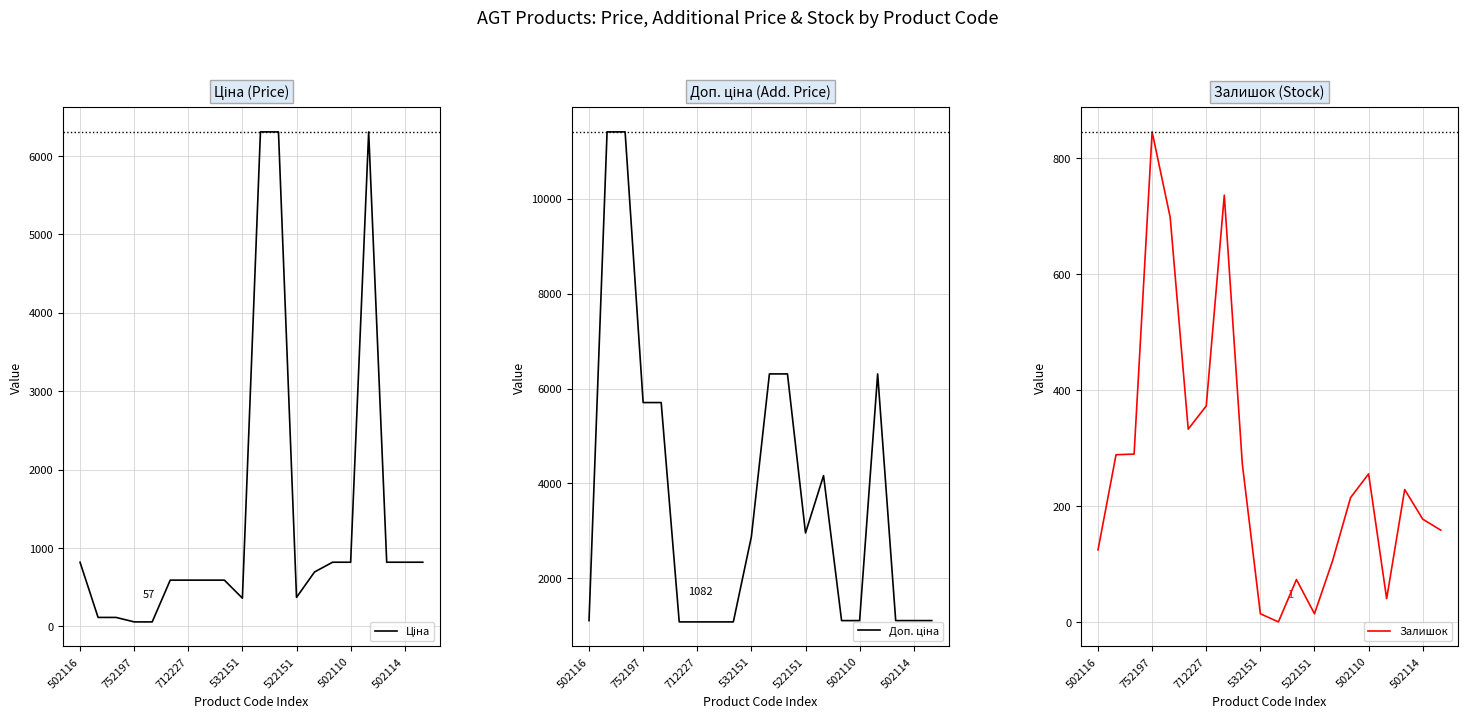

What is the maximum value for Залишок?

845